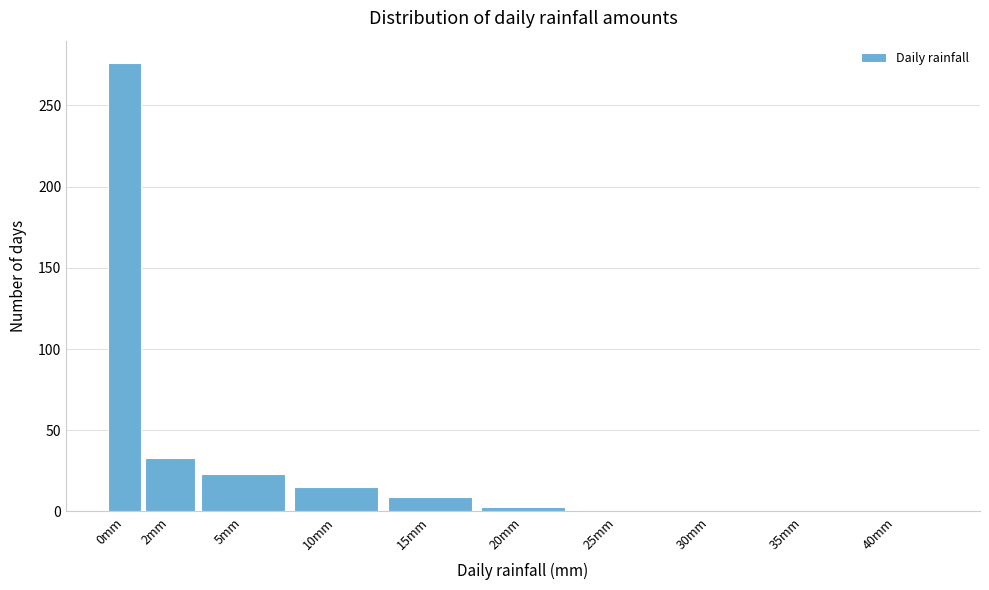

Is it true that the value at 10mm is 15?

True